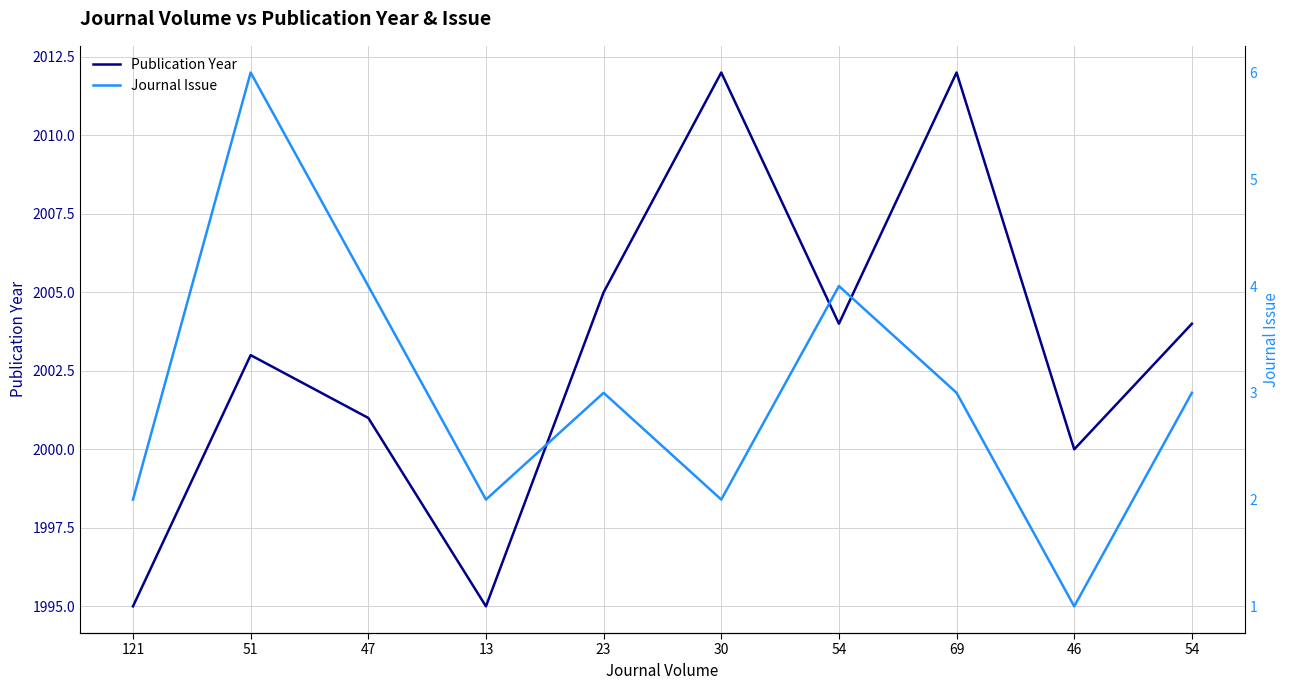

Which series has the largest range (max minus min)?

Publication Year